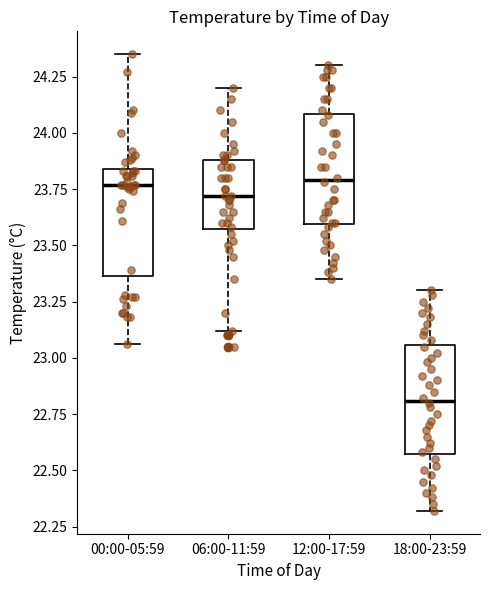

Reading left to right, transcribe this box plot: for each box, give where its median line is, the range the box spans, and where its two whiskers end, as read against the y-axis. The values are not printed on the chart, so give them approximately, as read against the axis.

00:00-05:59: median 23.75, box 23.35 to 23.85, whiskers 23.05 to 24.35
06:00-11:59: median 23.70, box 23.55 to 23.90, whiskers 23.10 to 24.20
12:00-17:59: median 23.80, box 23.60 to 24.10, whiskers 23.35 to 24.30
18:00-23:59: median 22.80, box 22.55 to 23.05, whiskers 22.30 to 23.30